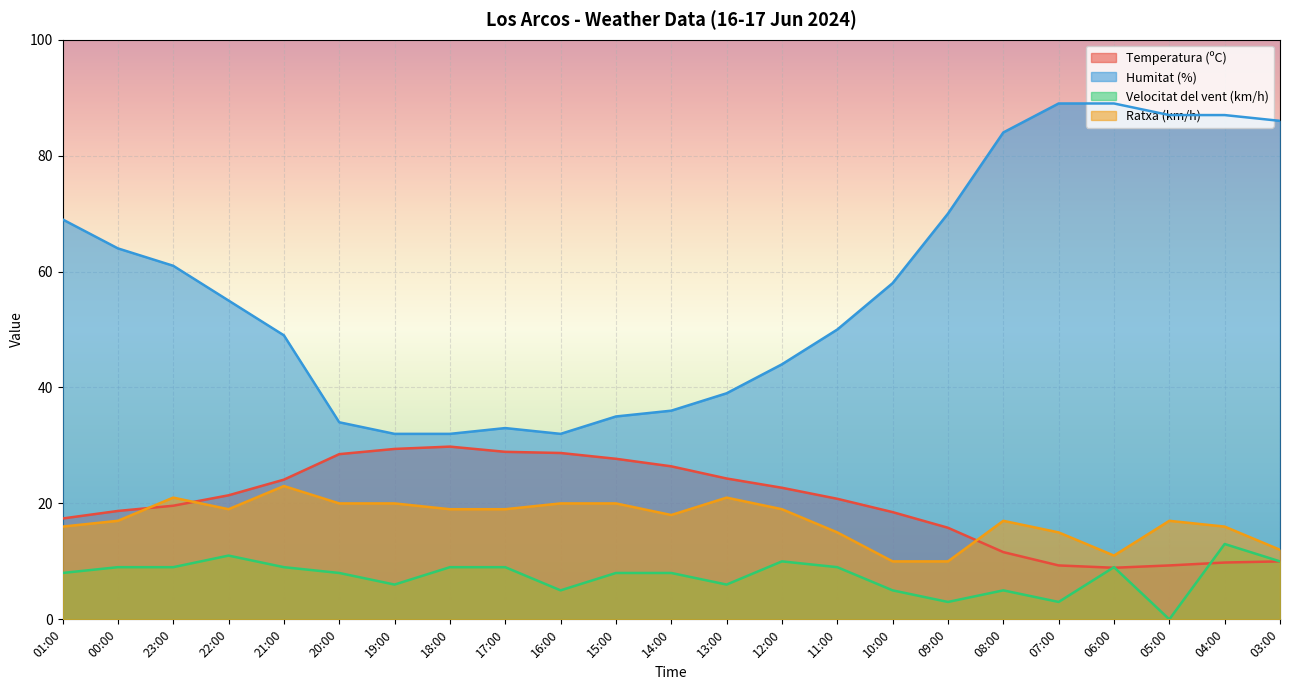

What is the difference between the second highest and minimum values in the Ratxa (km/h) series?

11.0